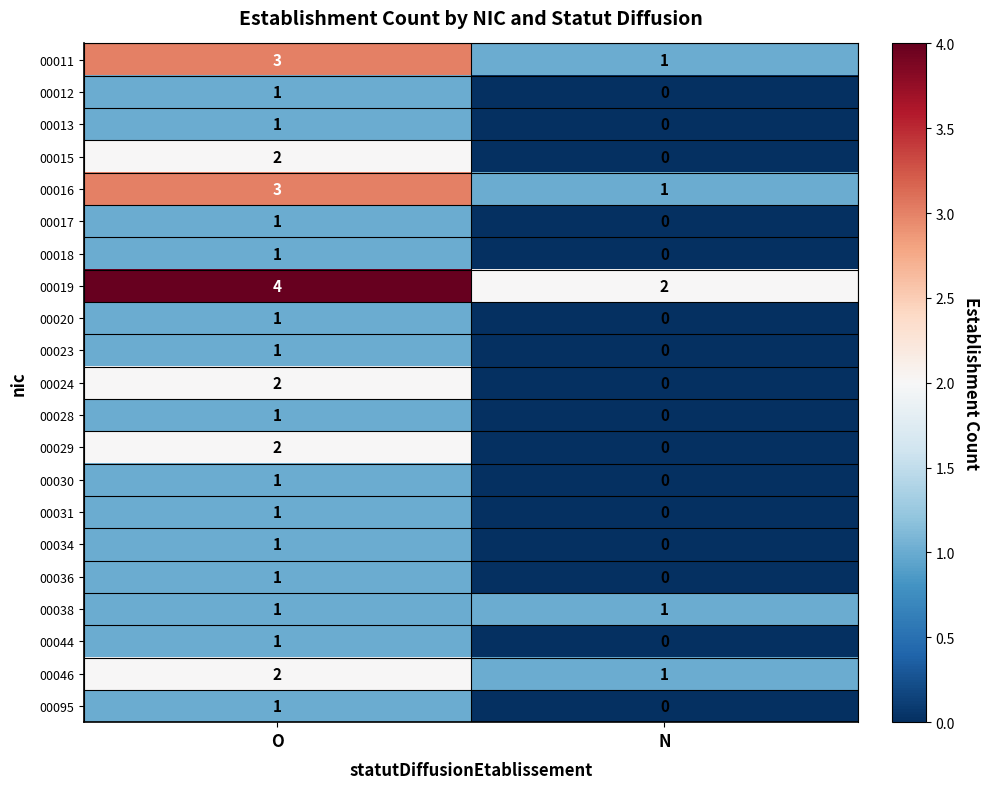

What is the difference between the highest and lowest values at O?

3